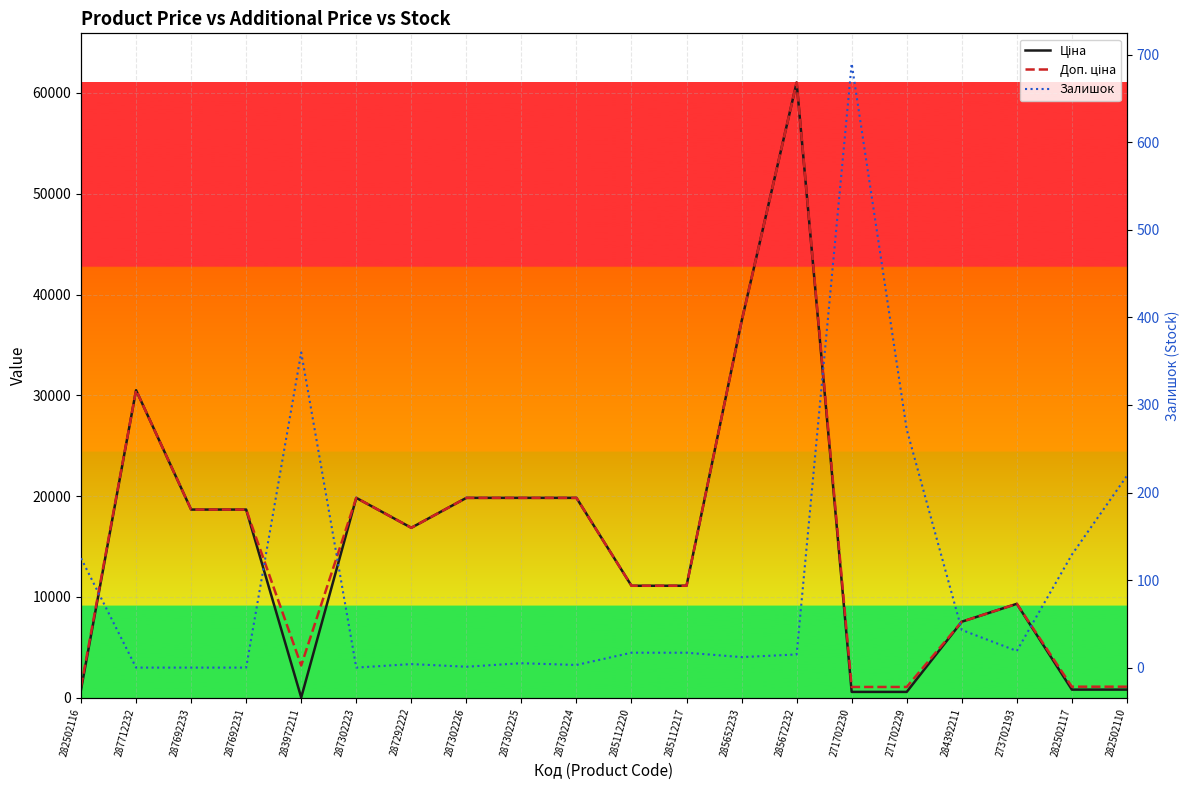

Rank the series at 273702193 from lowest to highest value.

Залишок, Ціна, Доп. ціна